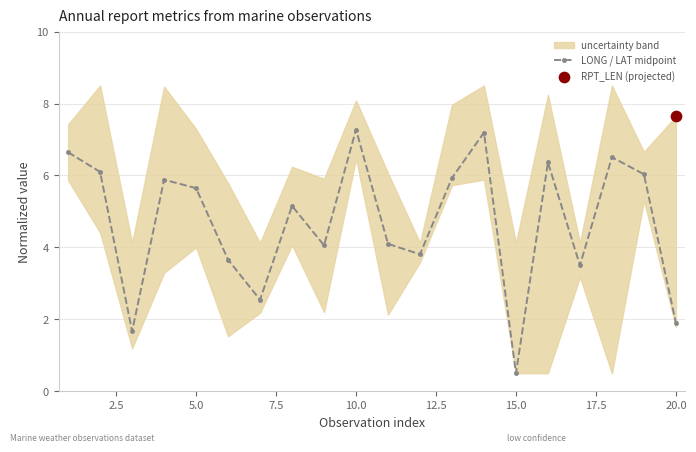

What is the lowest value of the LONG / LAT midpoint series?

0.5